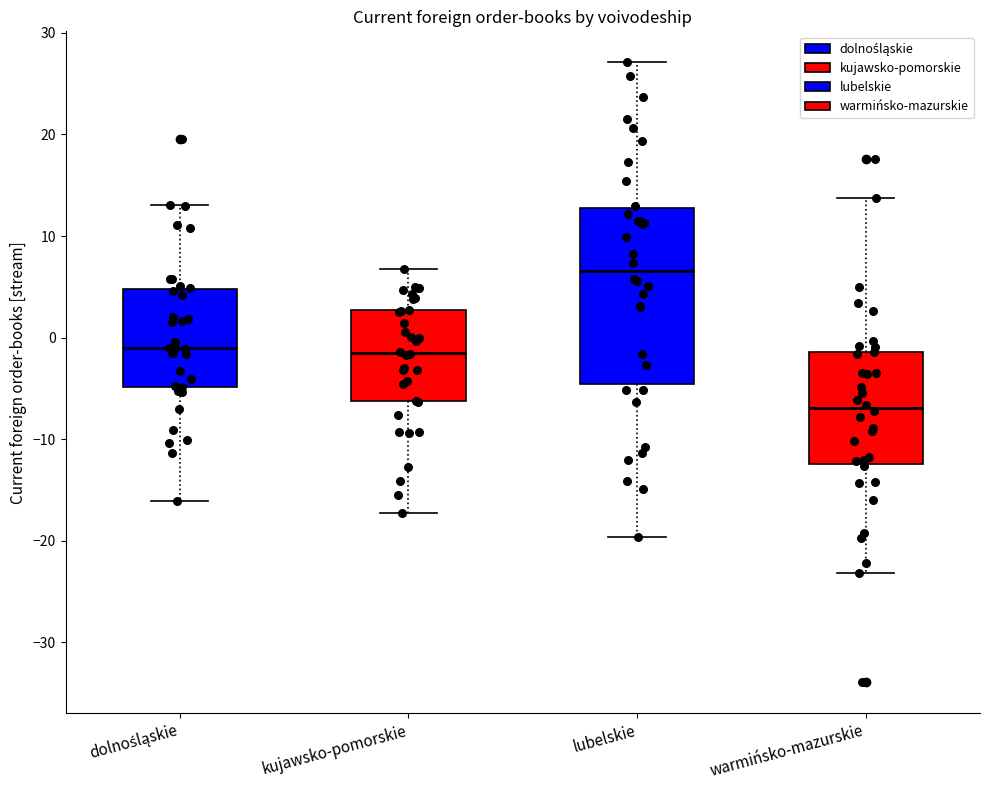

Comparing the boxes themselves (not the whiskers), which one is the tallest?

lubelskie